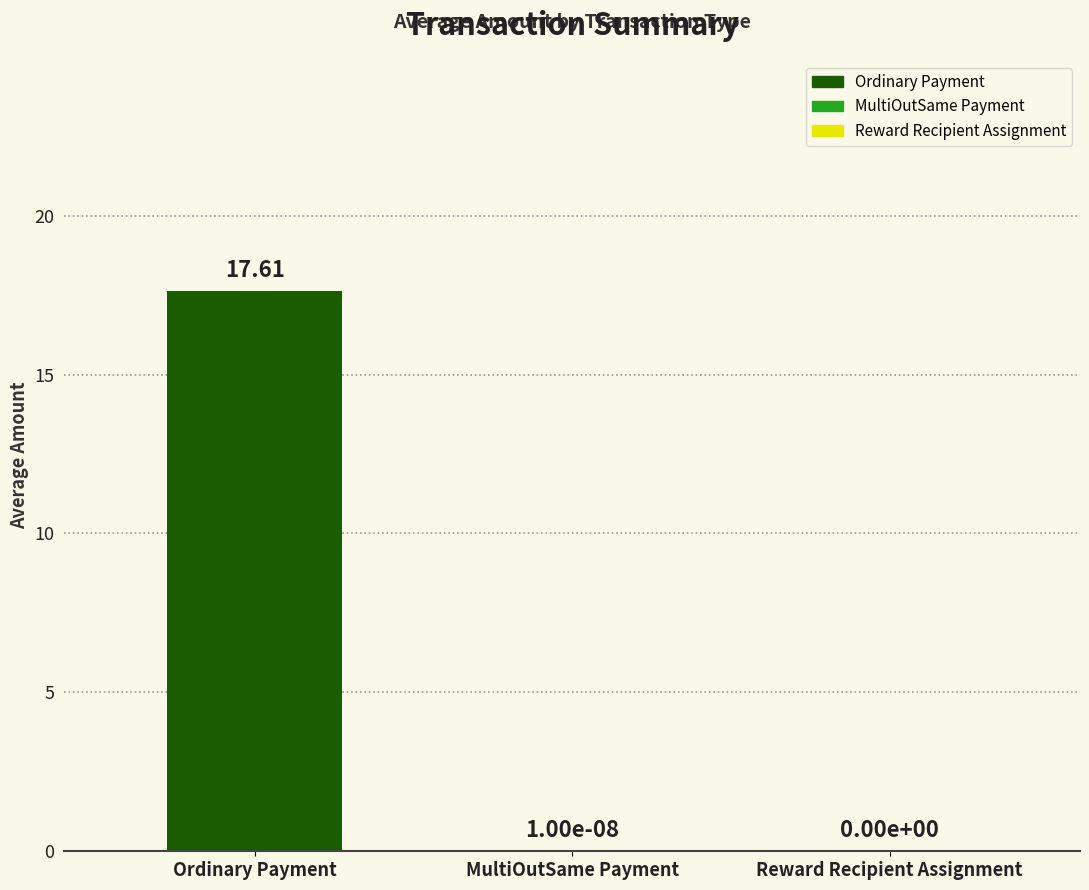

Which label corresponds to the largest value in the chart?

Ordinary Payment